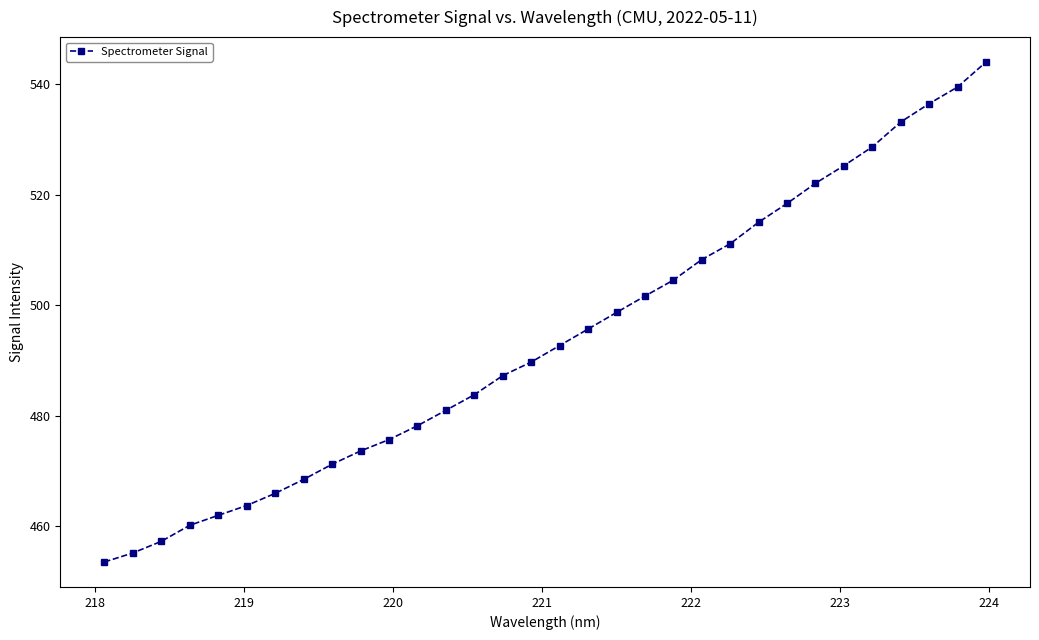

What is the greatest value displayed?

544.0